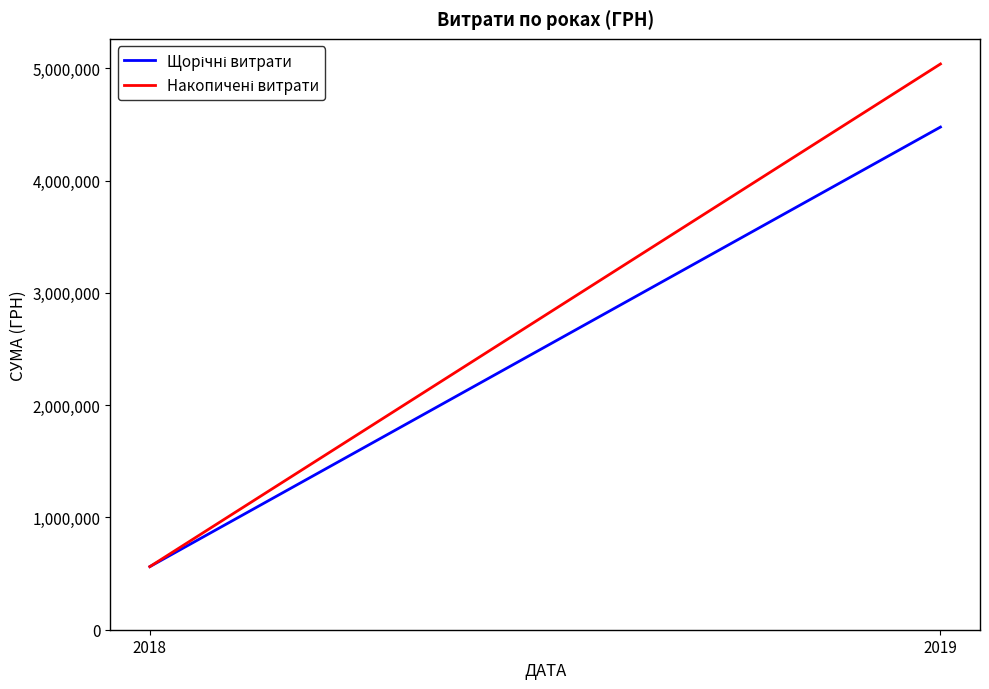

What is the value of the Накопичені витрати point at the 1st from the left?

561776.1